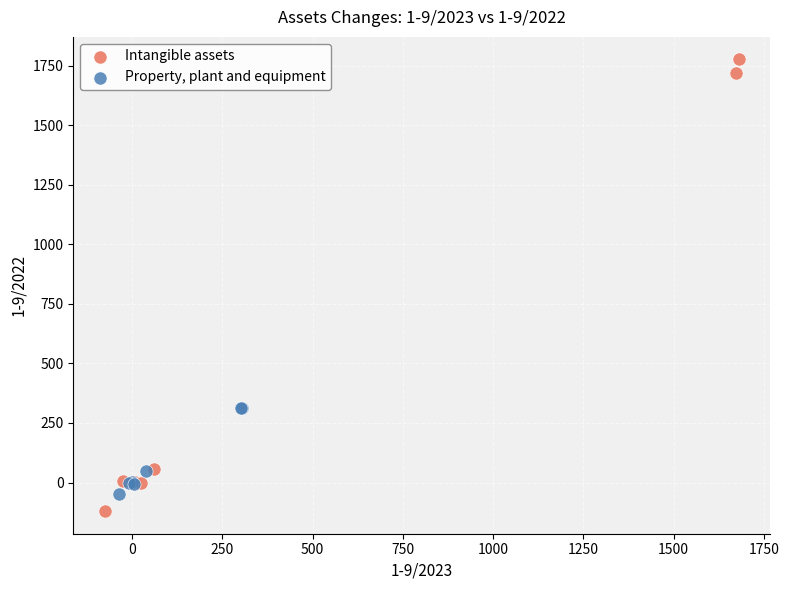

Which series reaches the minimum Y coordinate?

Intangible assets